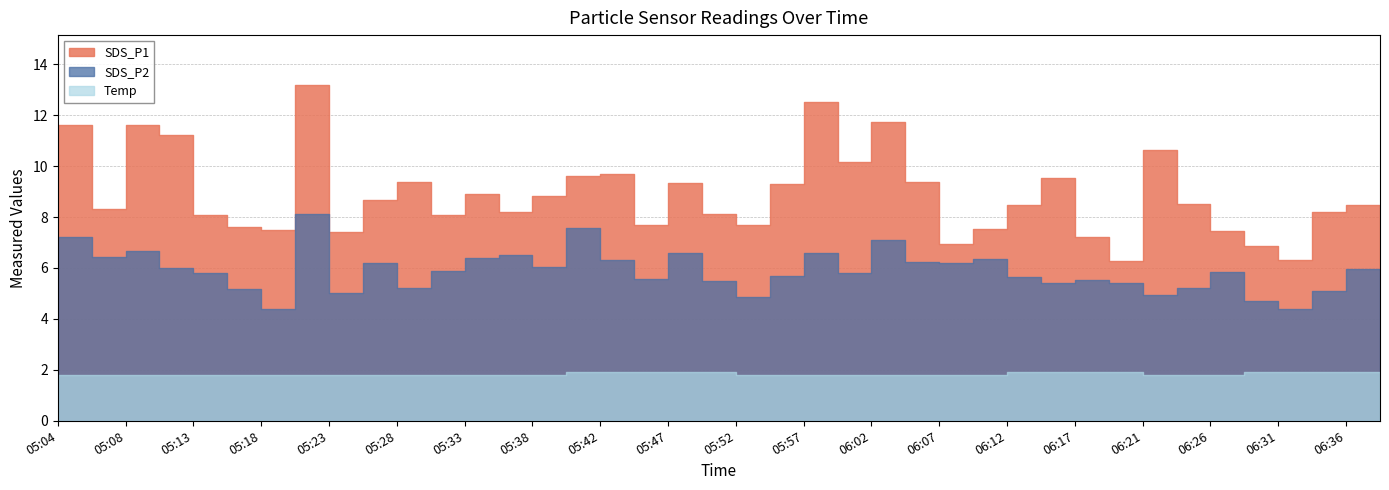

Reading right to left, transcribe all the data shown in this chart.

SDS_P1: 06:38=5.7	06:36=8.5	06:34=8.2	06:31=6.3	06:29=6.9	06:26=7.5	06:24=8.5	06:21=10.6	06:19=6.3	06:17=7.2	06:14=9.6	06:12=8.5	06:09=7.5	06:07=6.9	06:04=9.4	06:02=11.7	06:00=10.2	05:57=12.5	05:55=9.3	05:52=7.7	05:50=8.1	05:47=9.3	05:45=7.7	05:42=9.7	05:40=9.6	05:38=8.8	05:35=8.2	05:33=8.9	05:30=8.1	05:28=9.4	05:25=8.7	05:23=7.4	05:21=13.2	05:18=7.5	05:16=7.6	05:13=8.1	05:11=11.2	05:08=11.6	05:06=8.3	05:04=11.6
SDS_P2: 06:38=5.2	06:36=6.0	06:34=5.1	06:31=4.4	06:29=4.7	06:26=5.8	06:24=5.2	06:21=4.9	06:19=5.4	06:17=5.5	06:14=5.4	06:12=5.7	06:09=6.3	06:07=6.2	06:04=6.2	06:02=7.1	06:00=5.8	05:57=6.6	05:55=5.7	05:52=4.8	05:50=5.5	05:47=6.6	05:45=5.6	05:42=6.3	05:40=7.6	05:38=6.0	05:35=6.5	05:33=6.4	05:30=5.9	05:28=5.2	05:25=6.2	05:23=5.0	05:21=8.1	05:18=4.4	05:16=5.2	05:13=5.8	05:11=6.0	05:08=6.7	05:06=6.5	05:04=7.2
Temp: 06:38=1.9	06:36=1.9	06:34=1.9	06:31=1.9	06:29=1.9	06:26=1.8	06:24=1.8	06:21=1.8	06:19=1.9	06:17=1.9	06:14=1.9	06:12=1.9	06:09=1.8	06:07=1.8	06:04=1.8	06:02=1.8	06:00=1.8	05:57=1.8	05:55=1.8	05:52=1.8	05:50=1.9	05:47=1.9	05:45=1.9	05:42=1.9	05:40=1.9	05:38=1.8	05:35=1.8	05:33=1.8	05:30=1.8	05:28=1.8	05:25=1.8	05:23=1.8	05:21=1.8	05:18=1.8	05:16=1.8	05:13=1.8	05:11=1.8	05:08=1.8	05:06=1.8	05:04=1.8